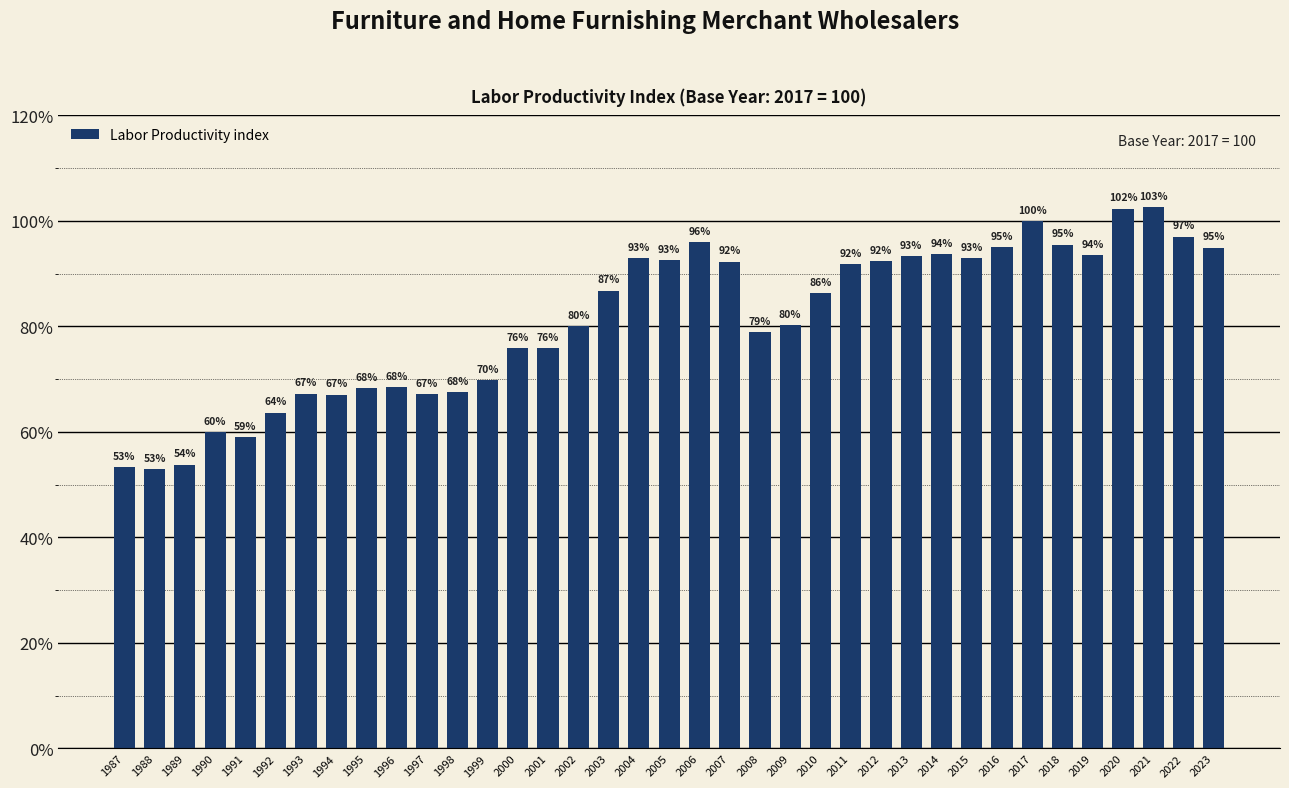

Does the chart contain any negative values?

No